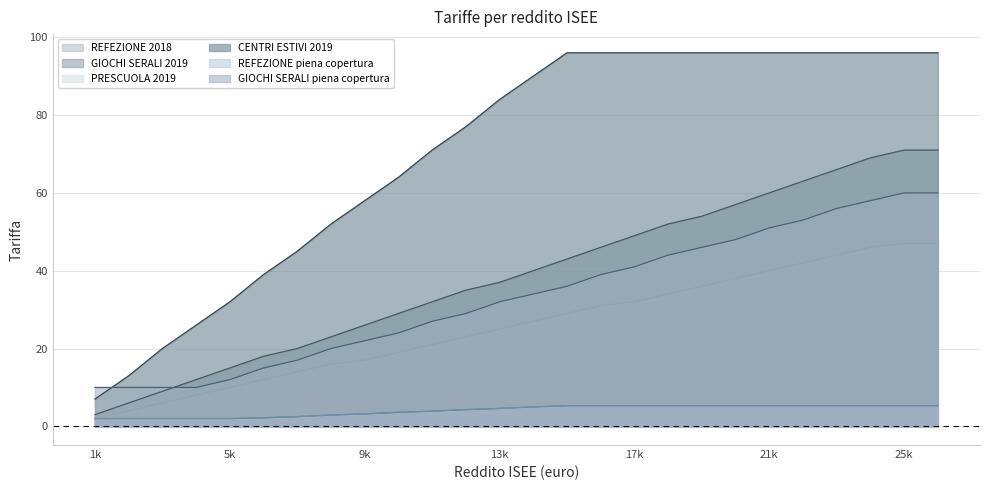

Does the chart display data point markers on the line(s)?

No